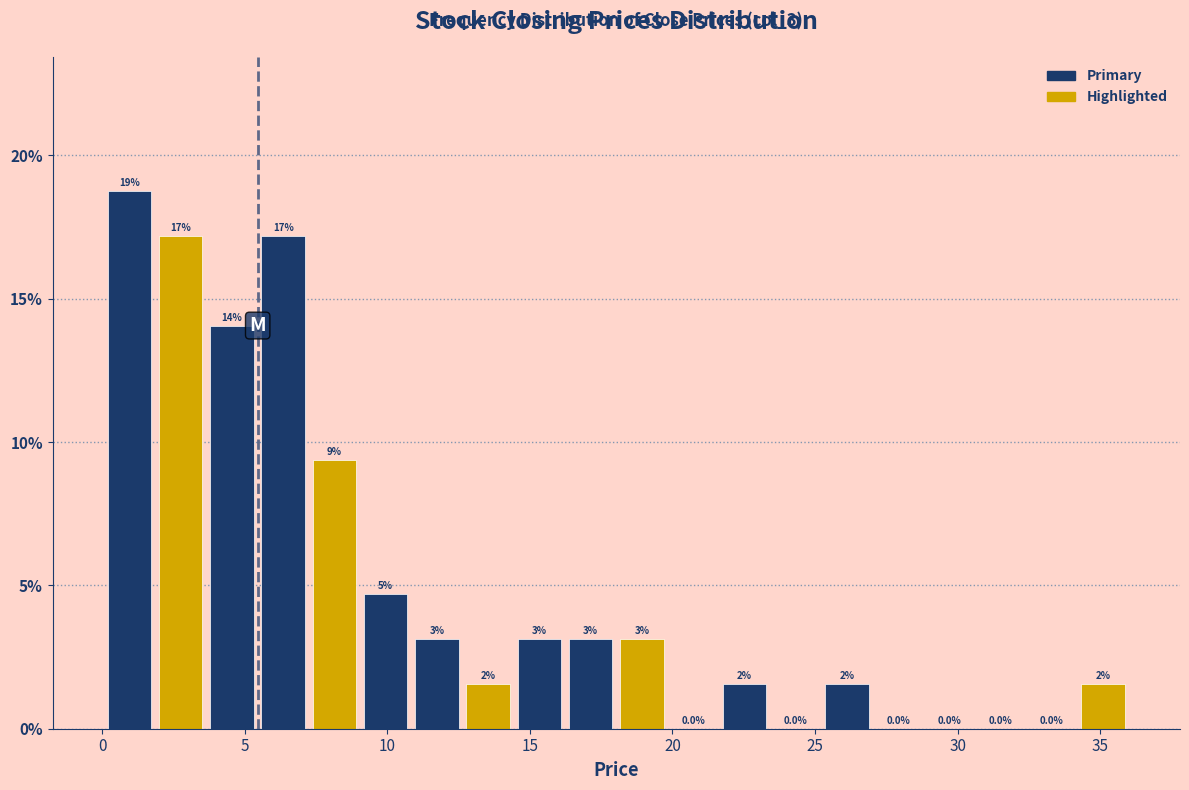

Read against the x-axis, roughly where is the centre of the tallest bar?

1.0